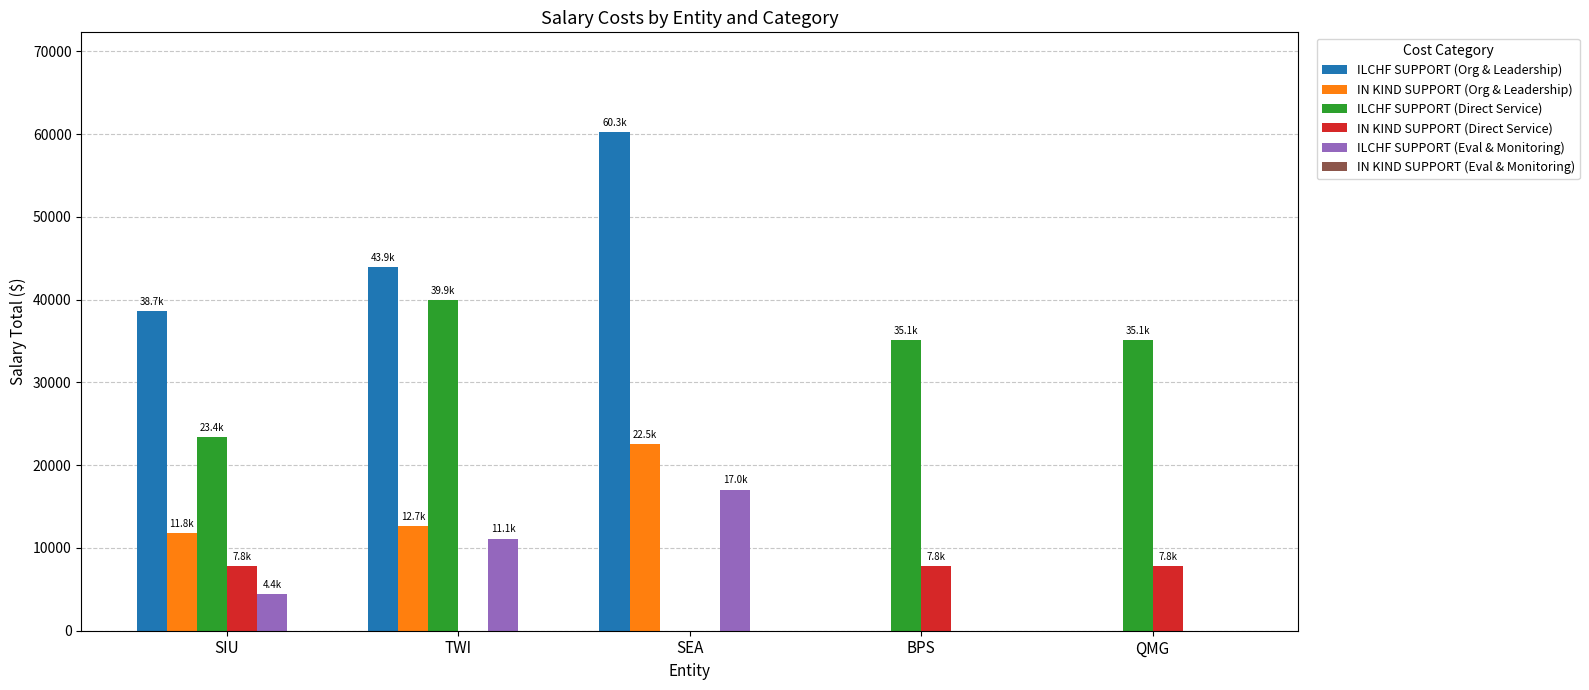

What is the sum of all ILCHF SUPPORT (Org & Leadership) values?

142846.0